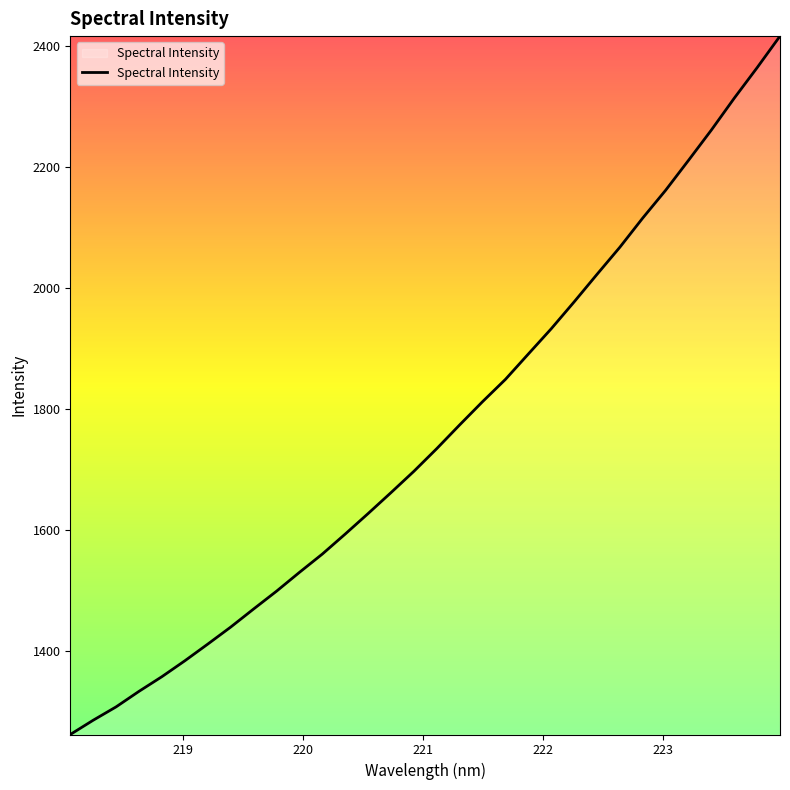

What is the smallest value displayed?

1261.6